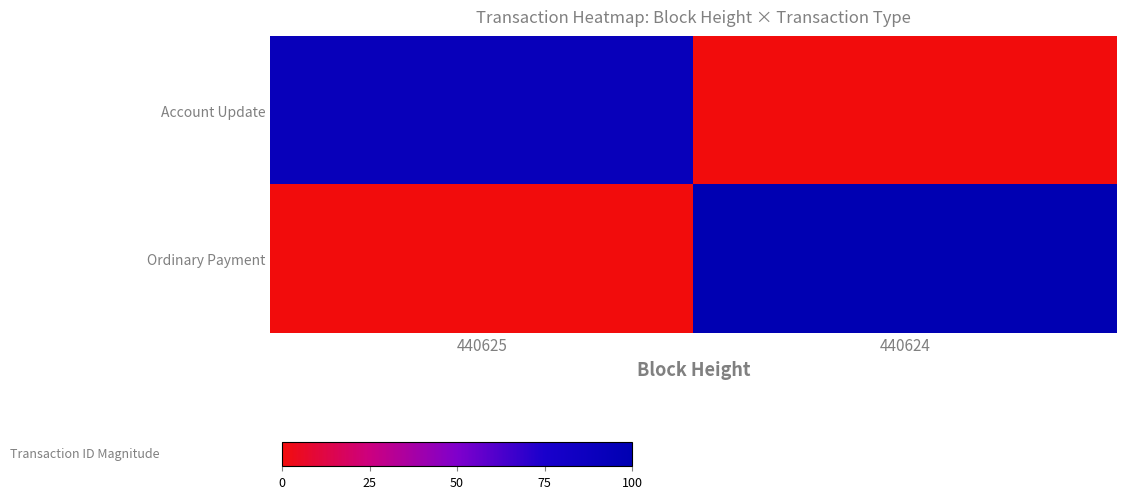

How many distinct data groups are displayed?

2